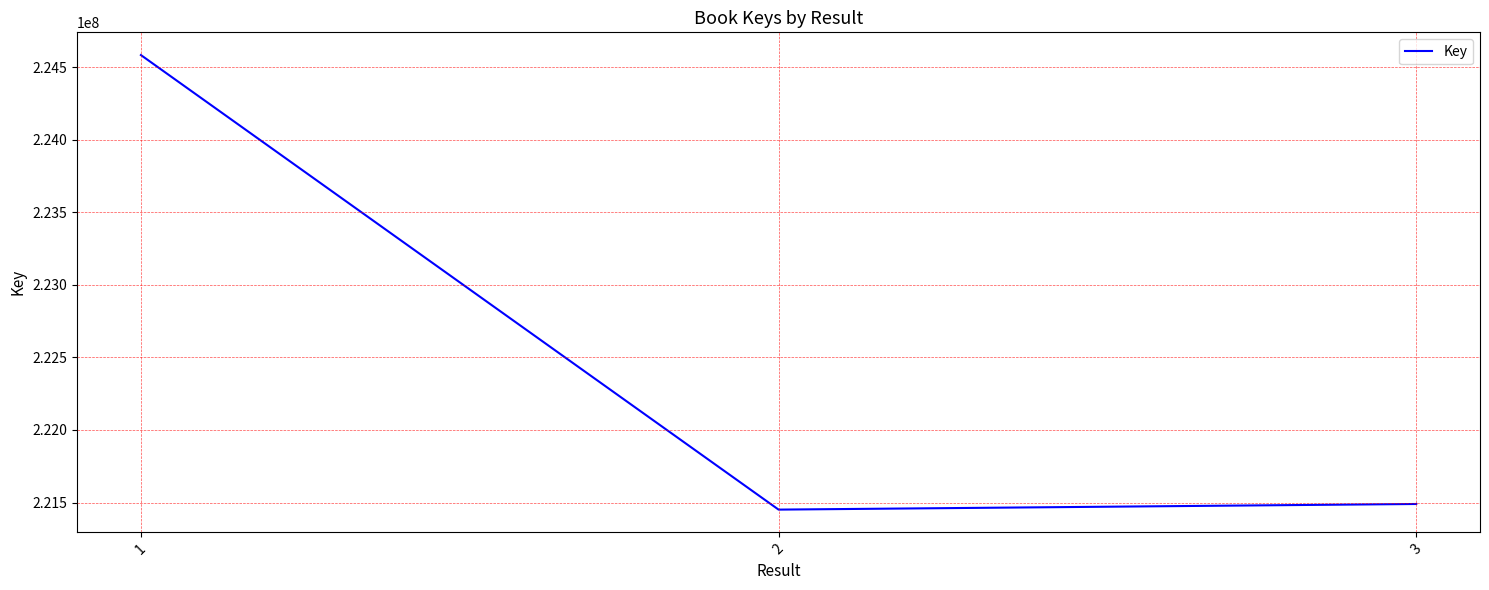

How many distinct data groups are displayed?

1